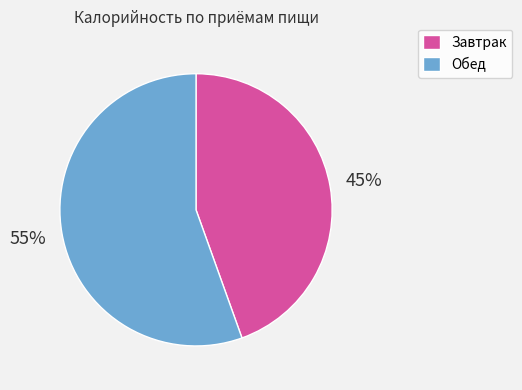

Is there a majority slice in this chart?

Yes